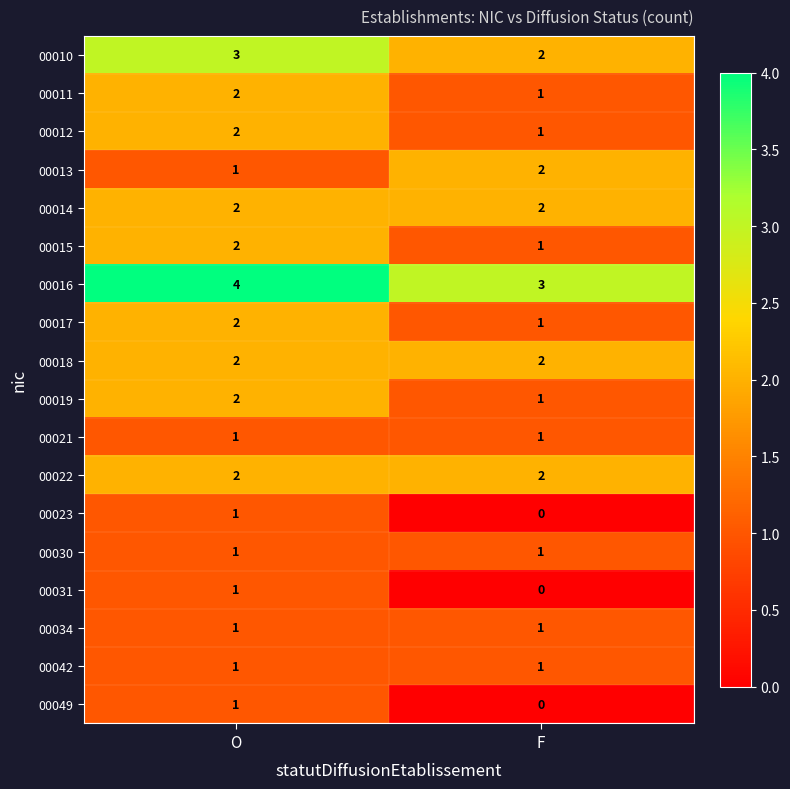

At which label is 00015 closest to 1?

F